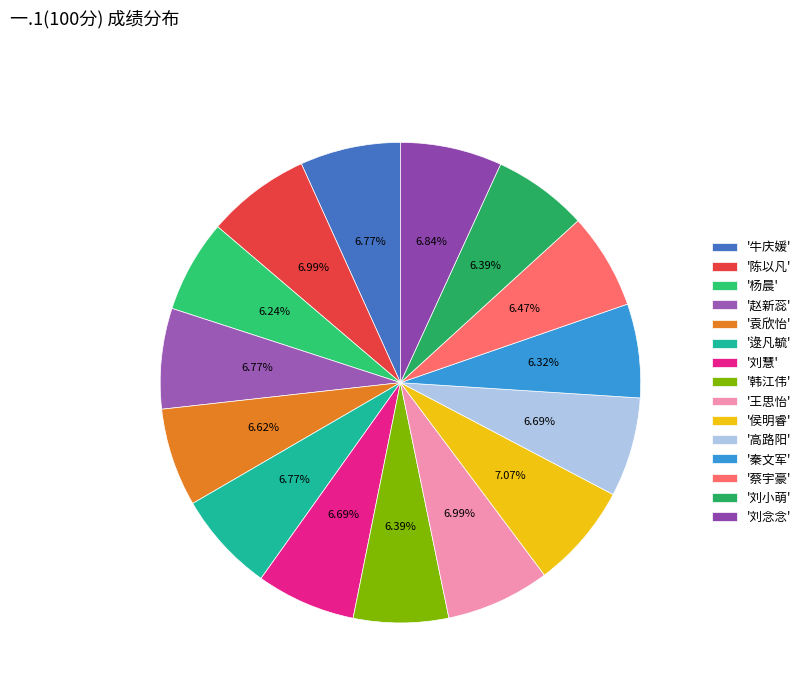

Count the number of slices in the pie.

15